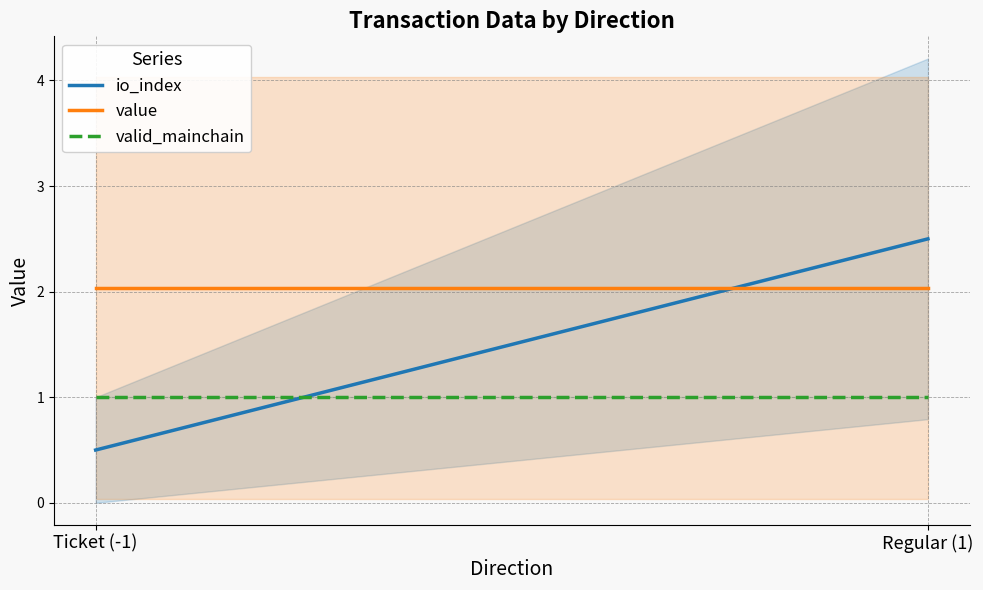

Which series has the widest spread of values?

io_index